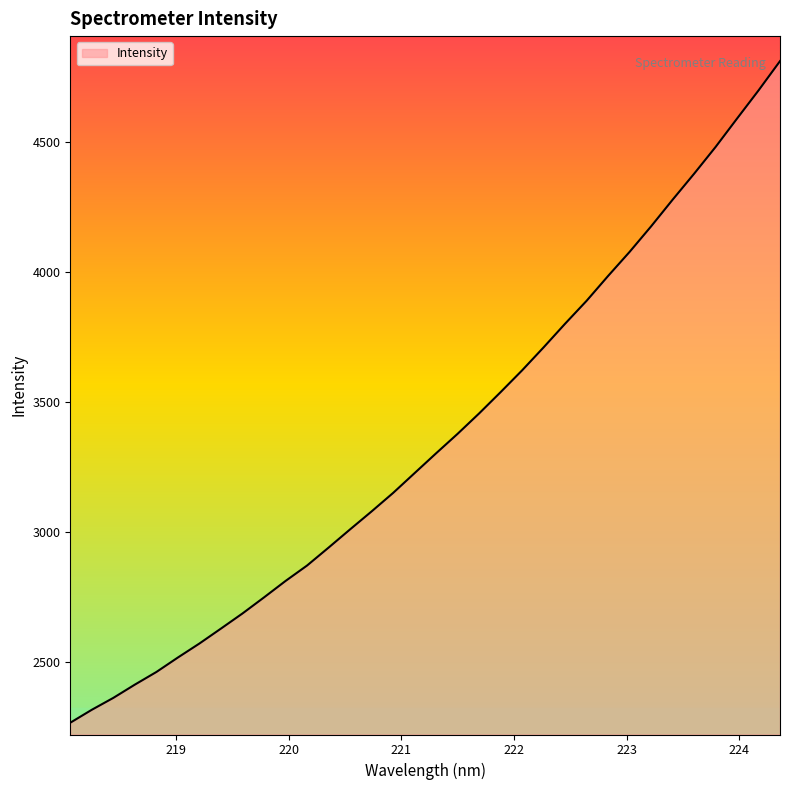

What is the difference between the maximum and minimum values?

2545.7